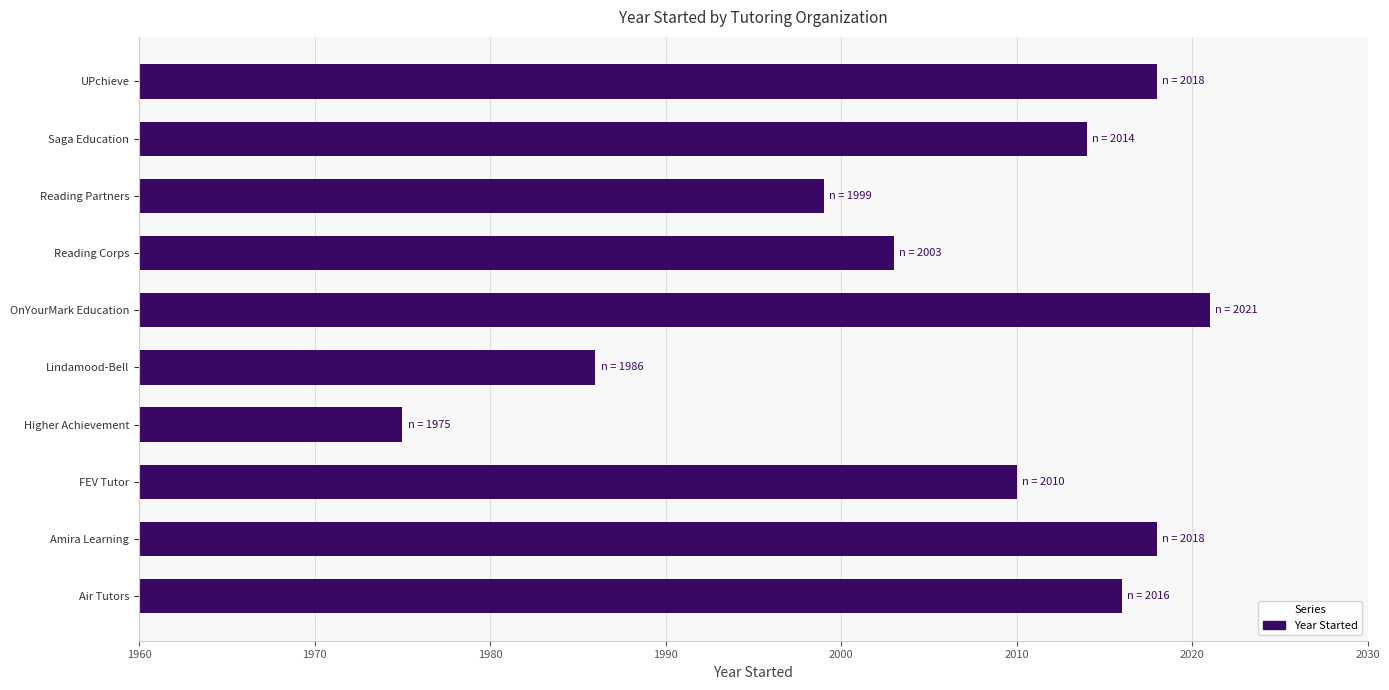

Where is the data nearest to the value 1998?

Reading Partners